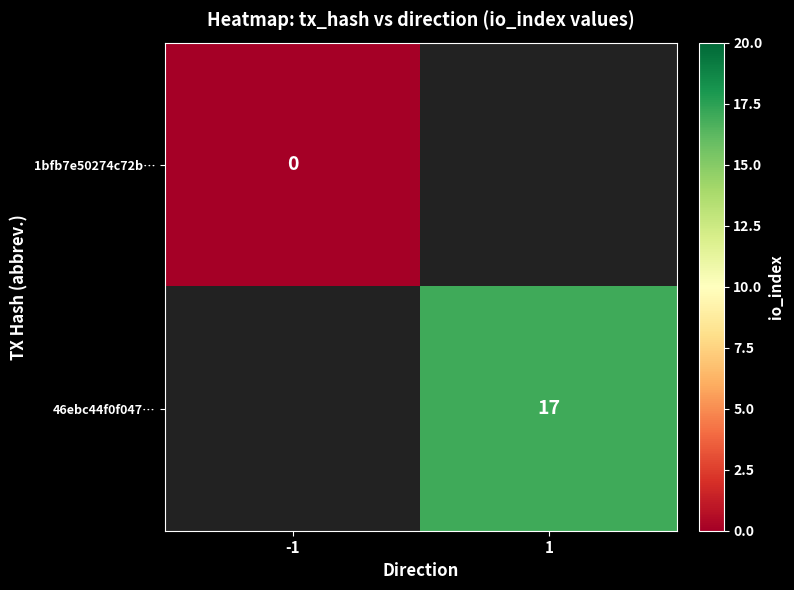

The 46ebc44f0f047… series shows 4 at 1. True or false?

False